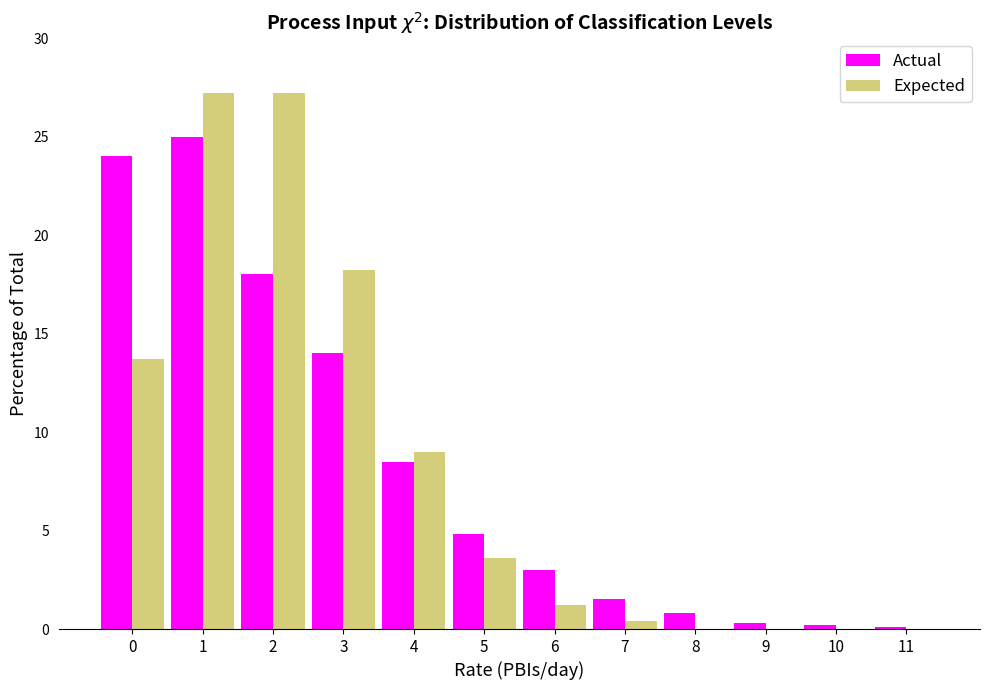

What is the sum of all Expected values?

100.5